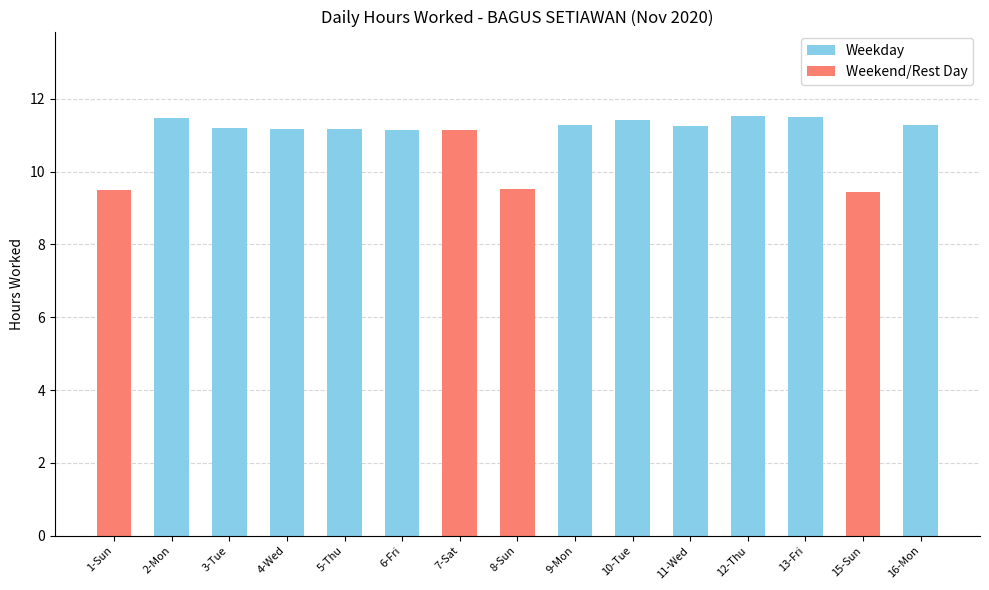

At which label does the data first exceed 11?

2-Mon